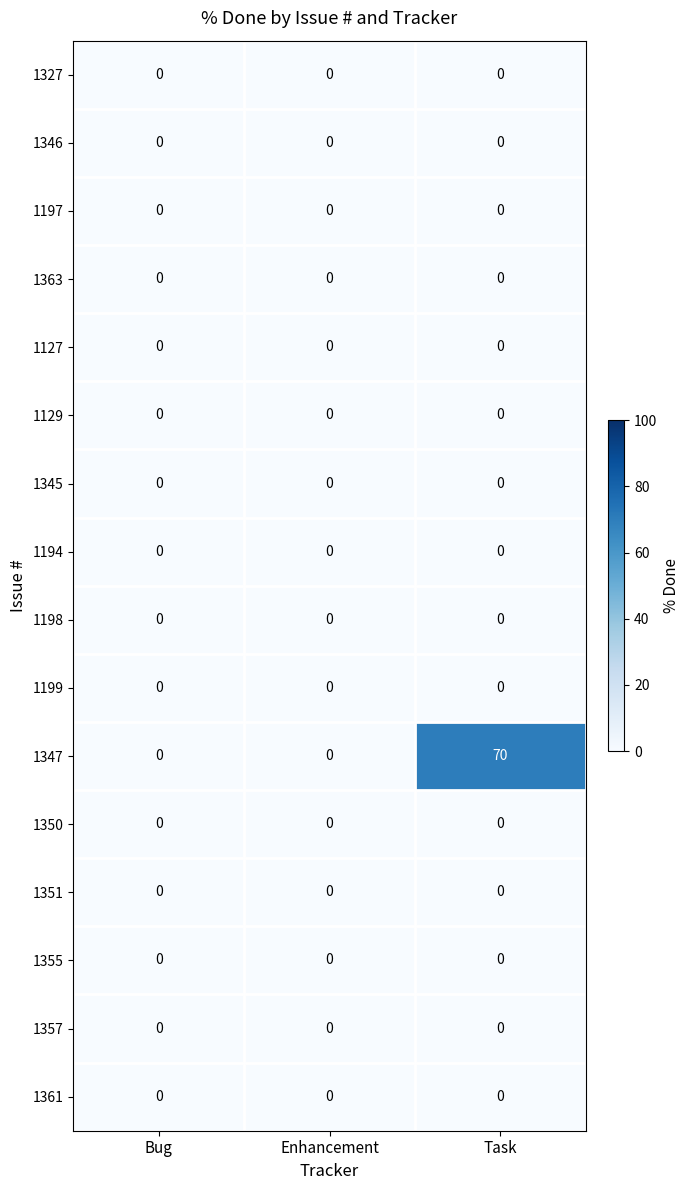

What is the sum of all 1347 values?

70